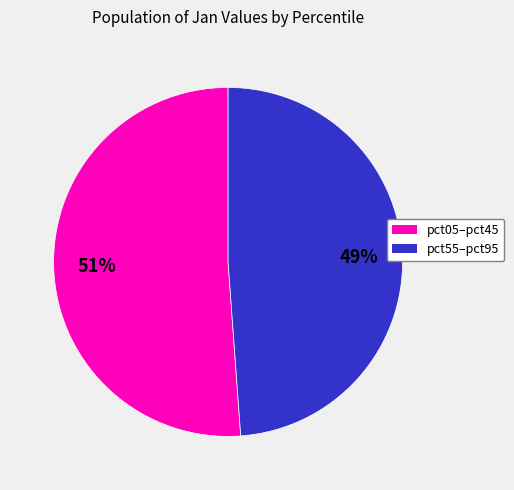

To the nearest percent, what is the difference between the largest and smallest slice percentages?

2%